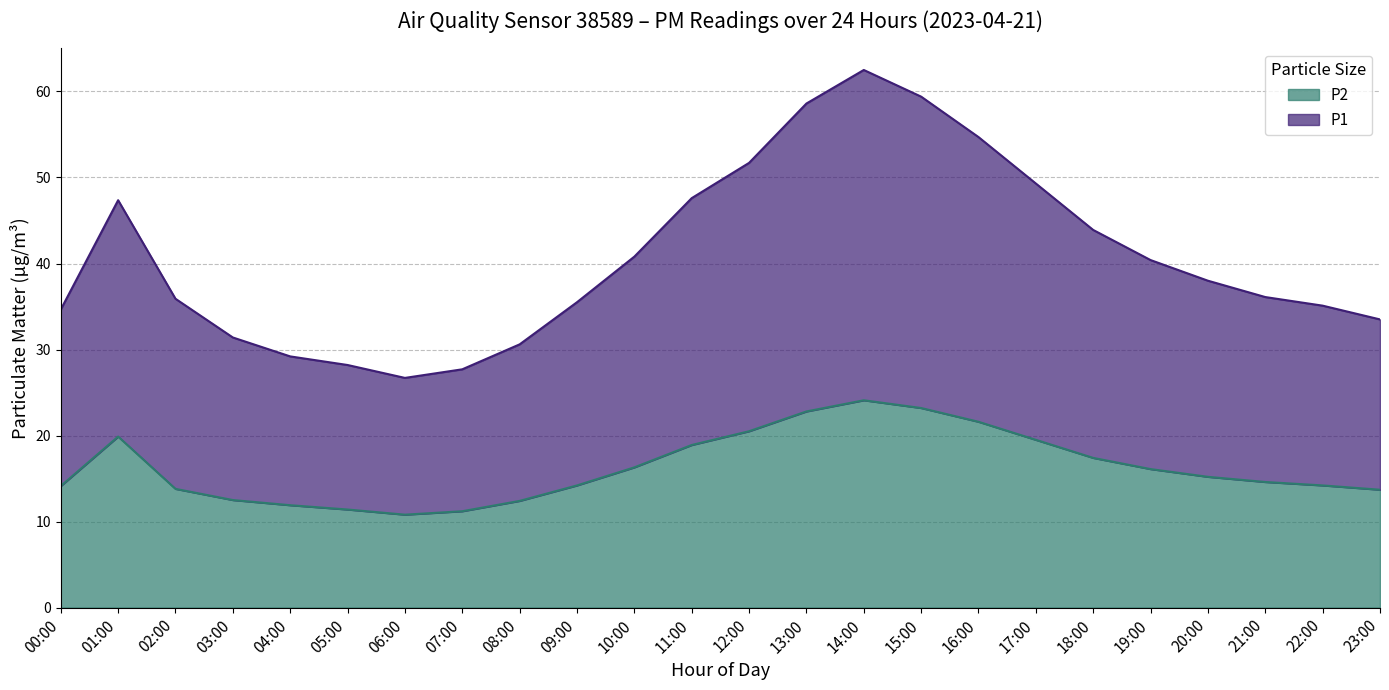

List the series in order of their overall mean, lowest first.

P2, P1